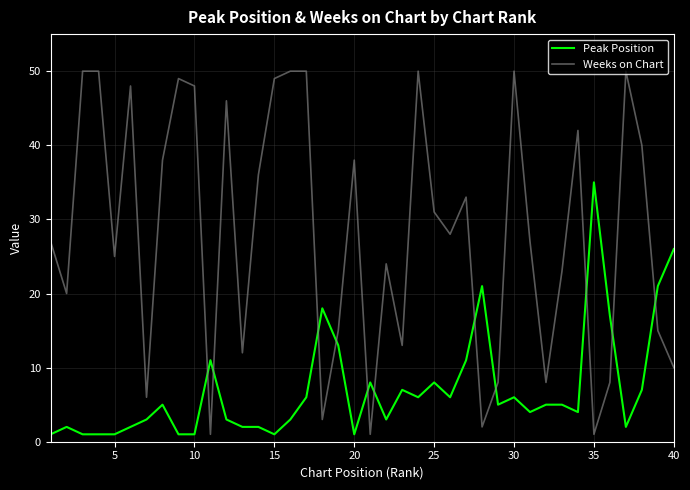

Which series has the widest spread of values?

Weeks on Chart